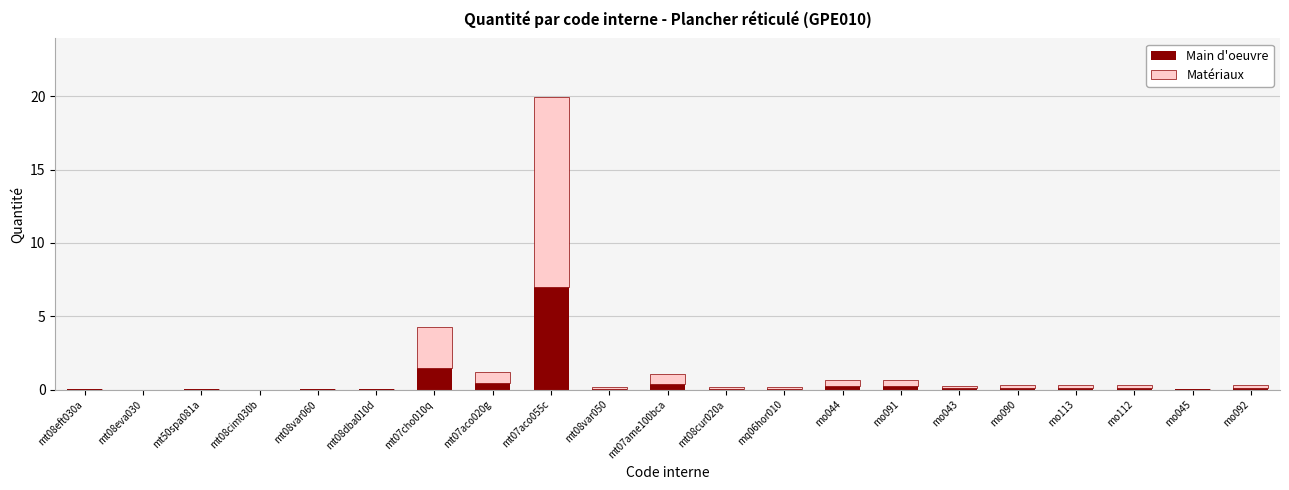

The Main d'oeuvre series shows 0.1 at mo090. True or false?

True